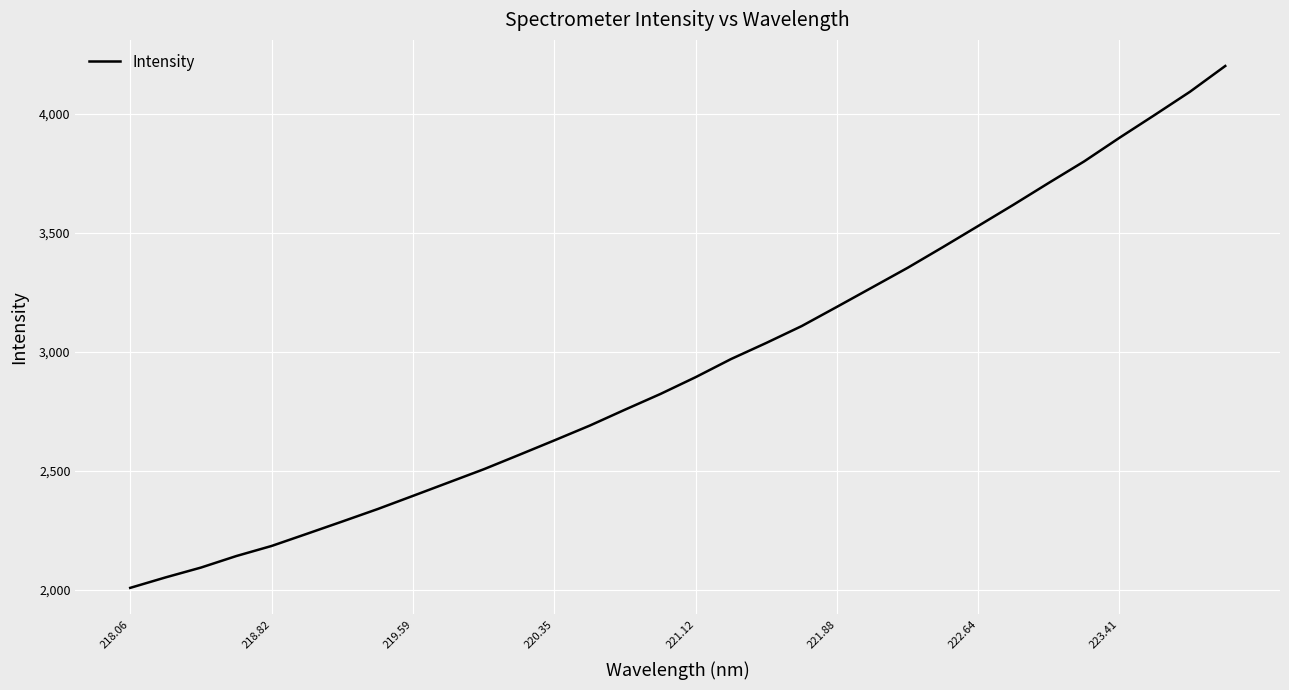

What is the difference between the maximum and minimum values?

2195.1